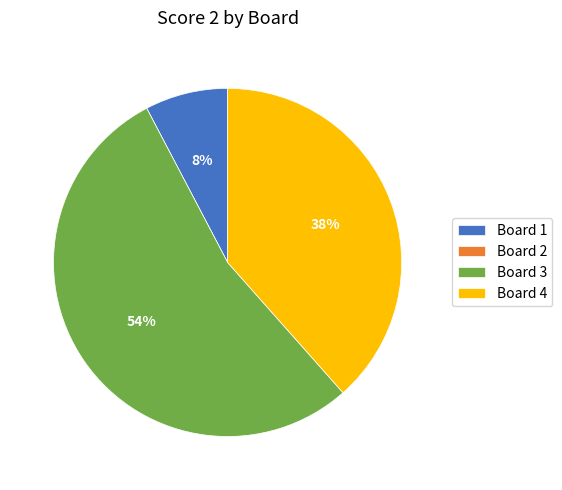

What is the largest slice in the pie chart?

Board 3